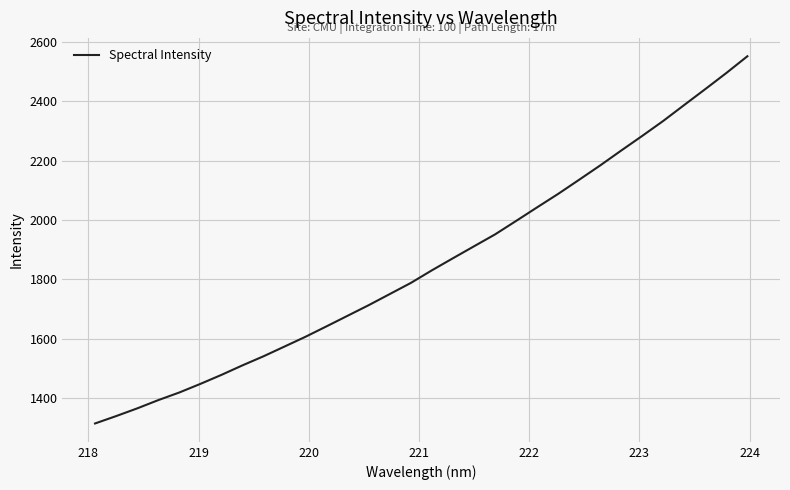

What is the average value?

1853.1